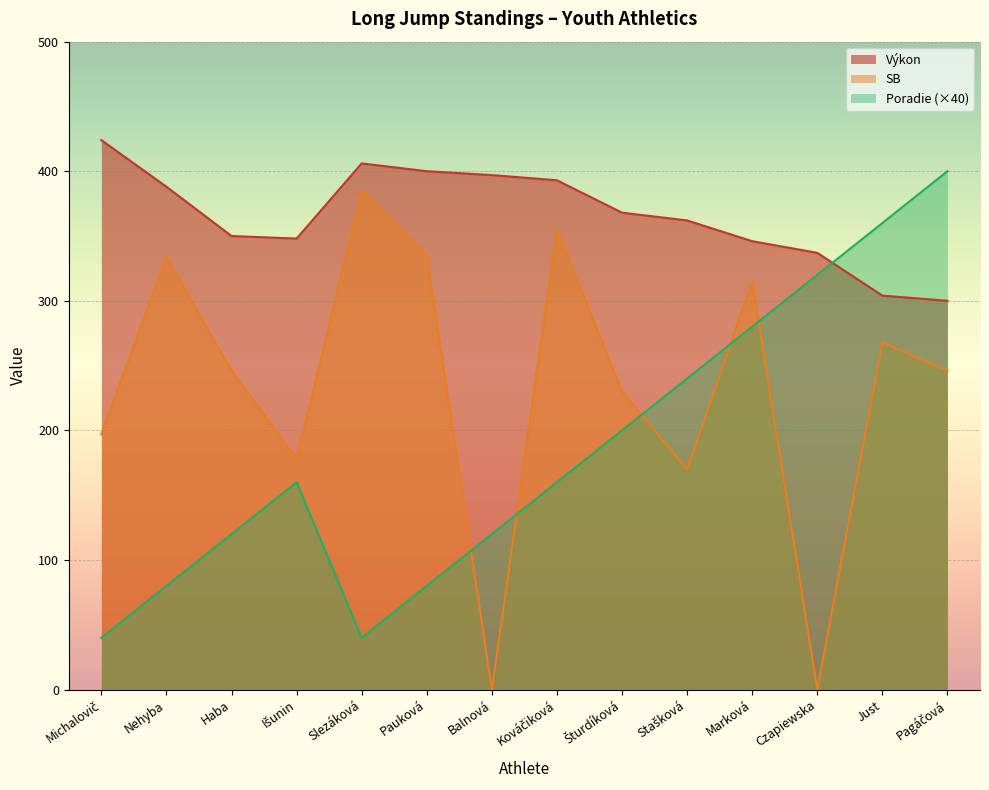

How many series are shown in this chart?

3